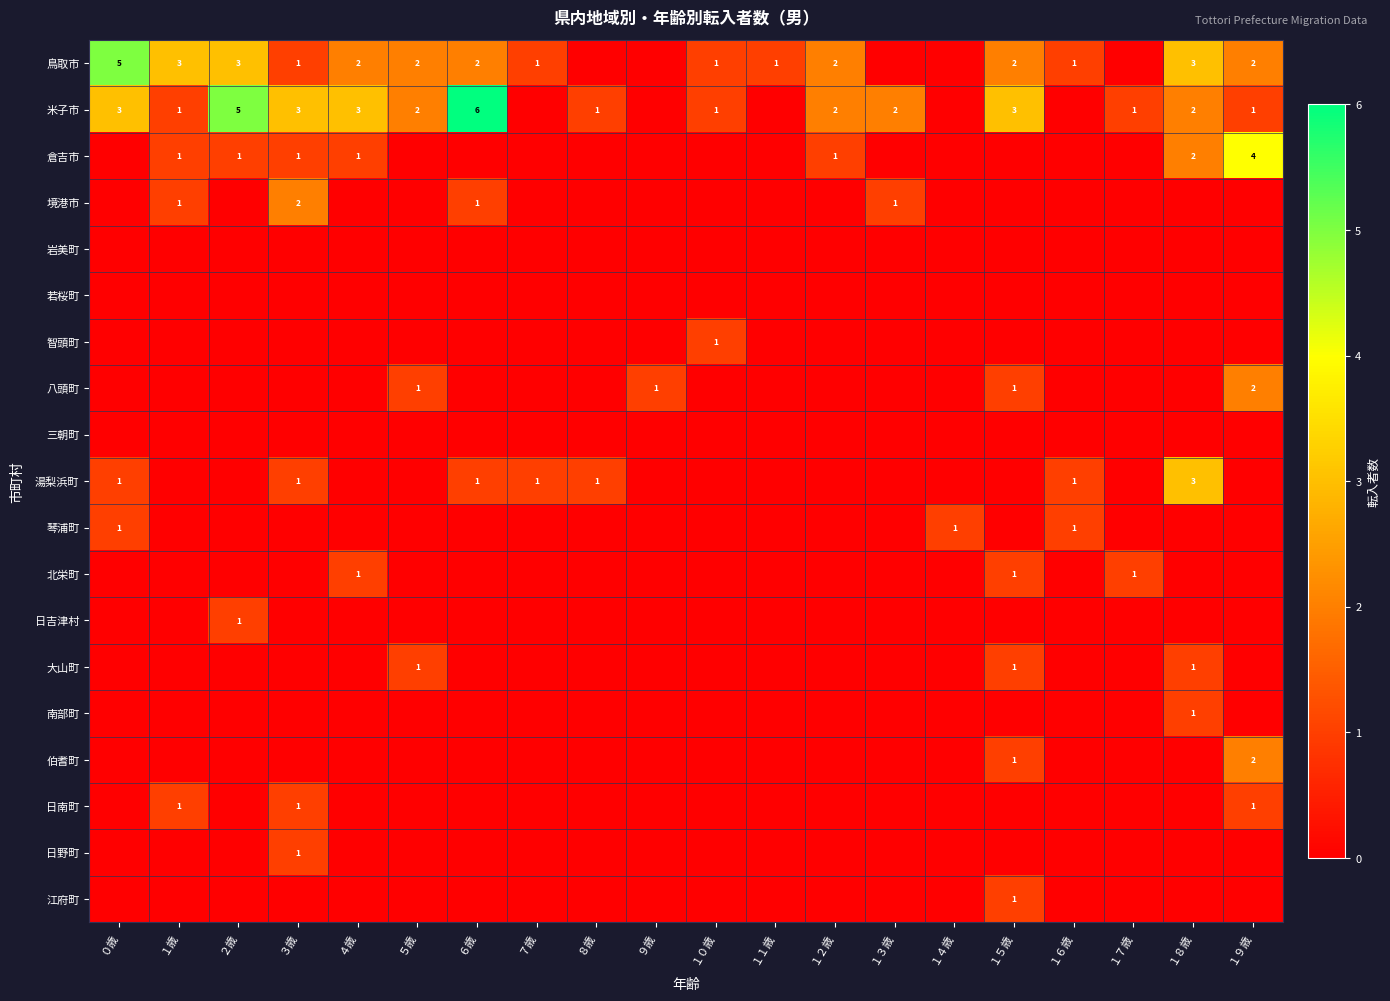

The 米子市 series shows 4 at ５歳. True or false?

False